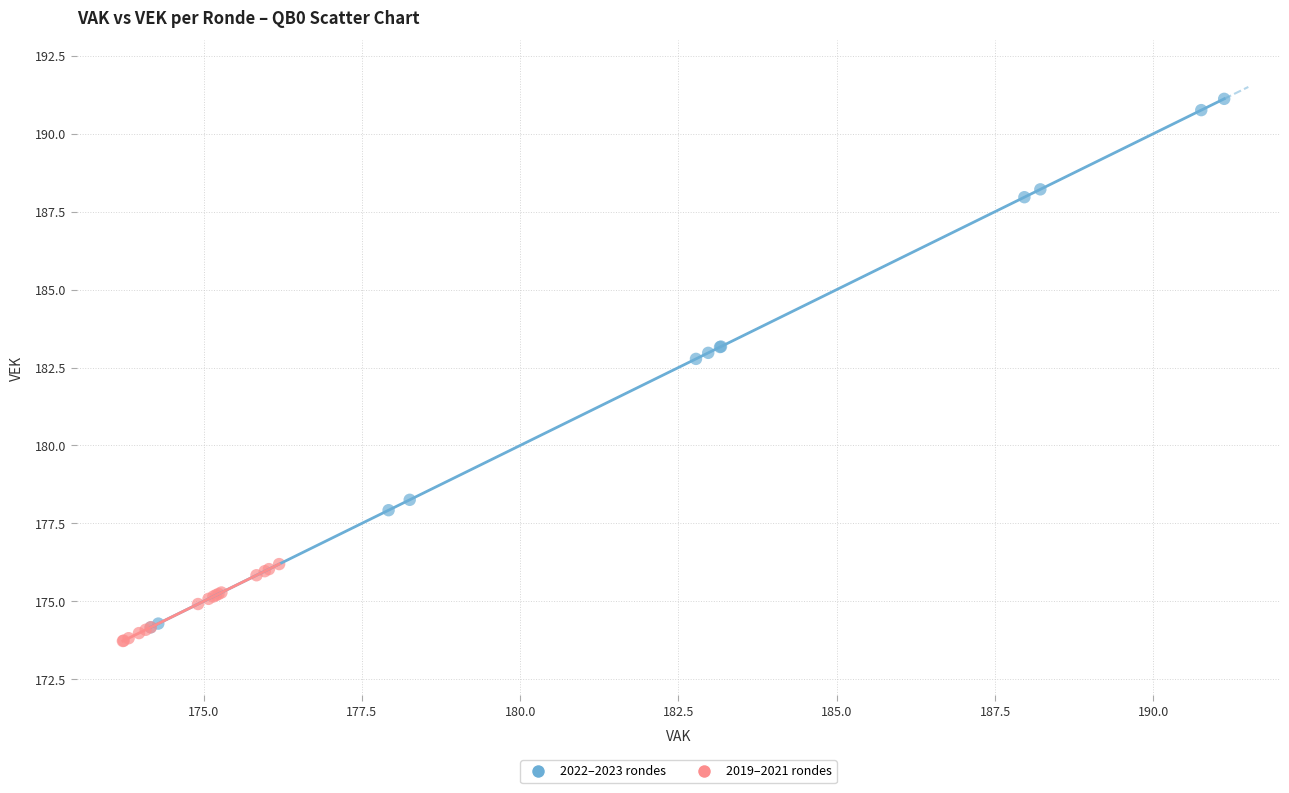

Which series has the largest Y range (max minus min)?

2022–2023 rondes